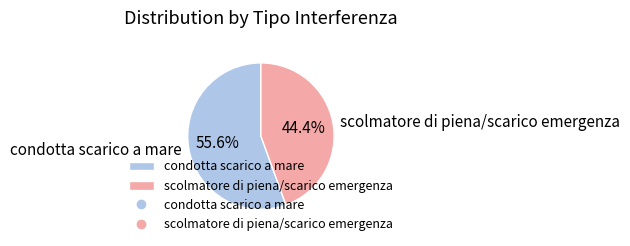

To the nearest percent, what is the combined percentage of scolmatore di piena/scarico emergenza and condotta scarico a mare?

100%